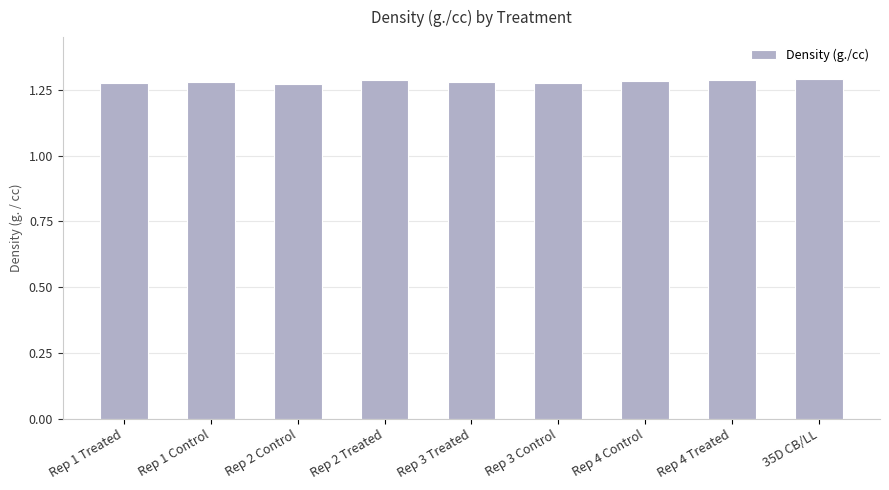

Does the chart contain stacked bars?

No